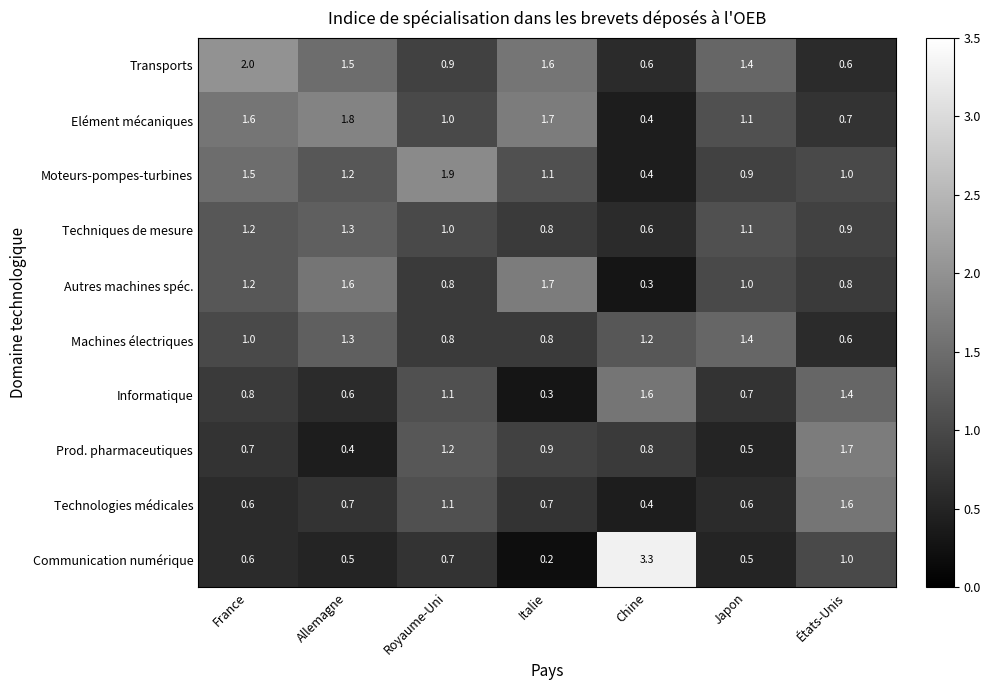

Is it true that Elément mécaniques equals 1.8 at Allemagne?

True